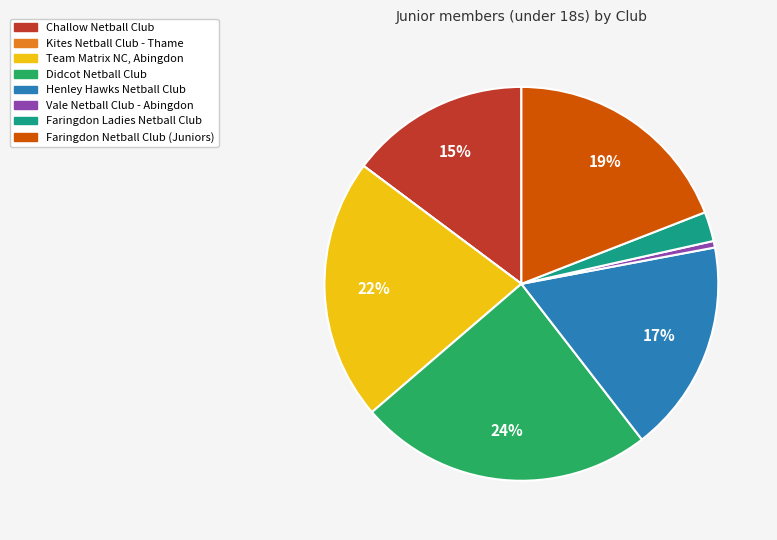

Which has a higher value, Team Matrix NC, Abingdon or Didcot Netball Club?

Didcot Netball Club